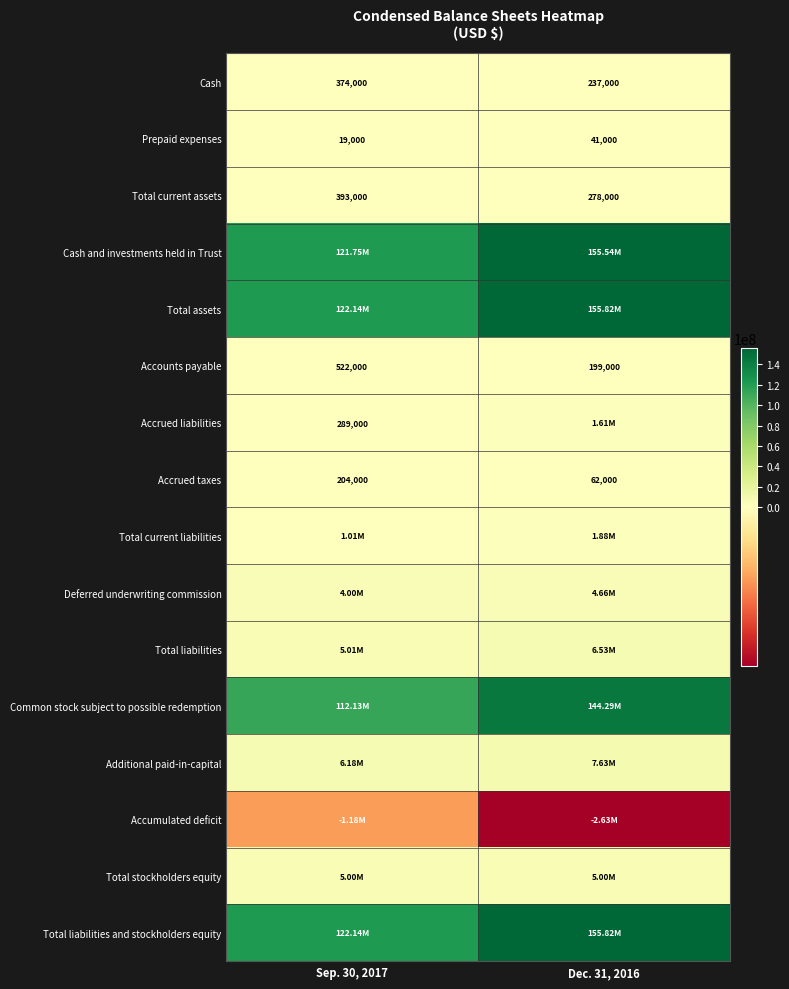

Rank the categories by Prepaid expenses value from highest to lowest.

Dec. 31, 2016, Sep. 30, 2017